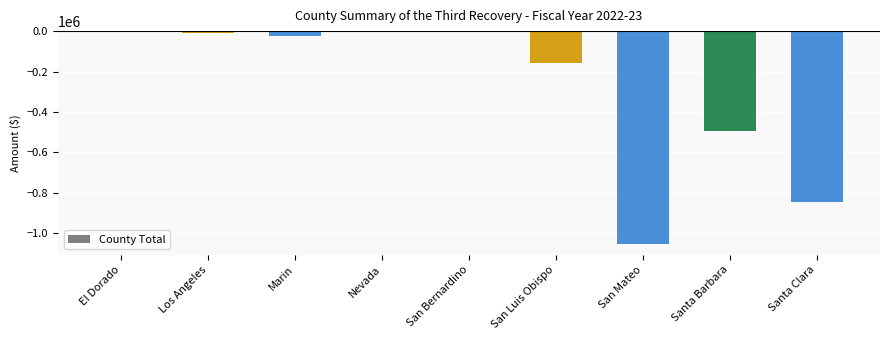

At which label is the value closest to -526709?

Santa Barbara